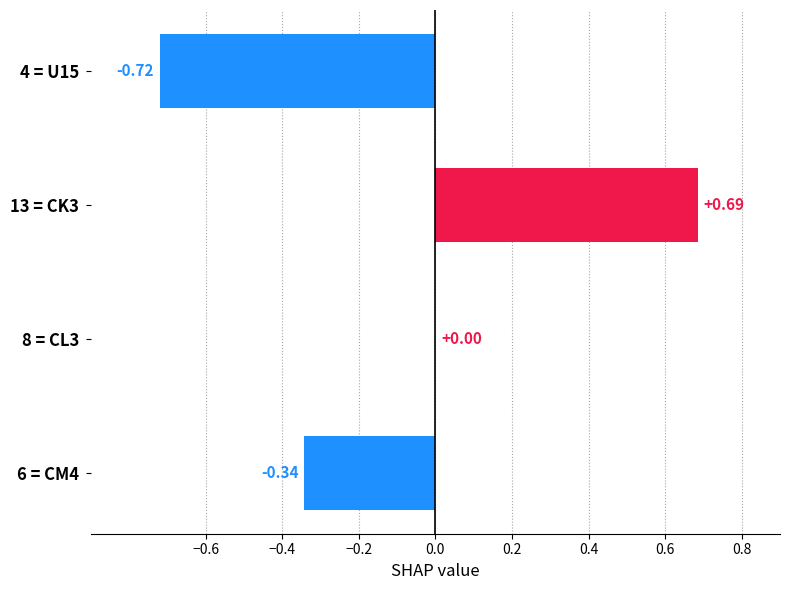

Which has a higher value, 8 = CL3 or 4 = U15?

8 = CL3